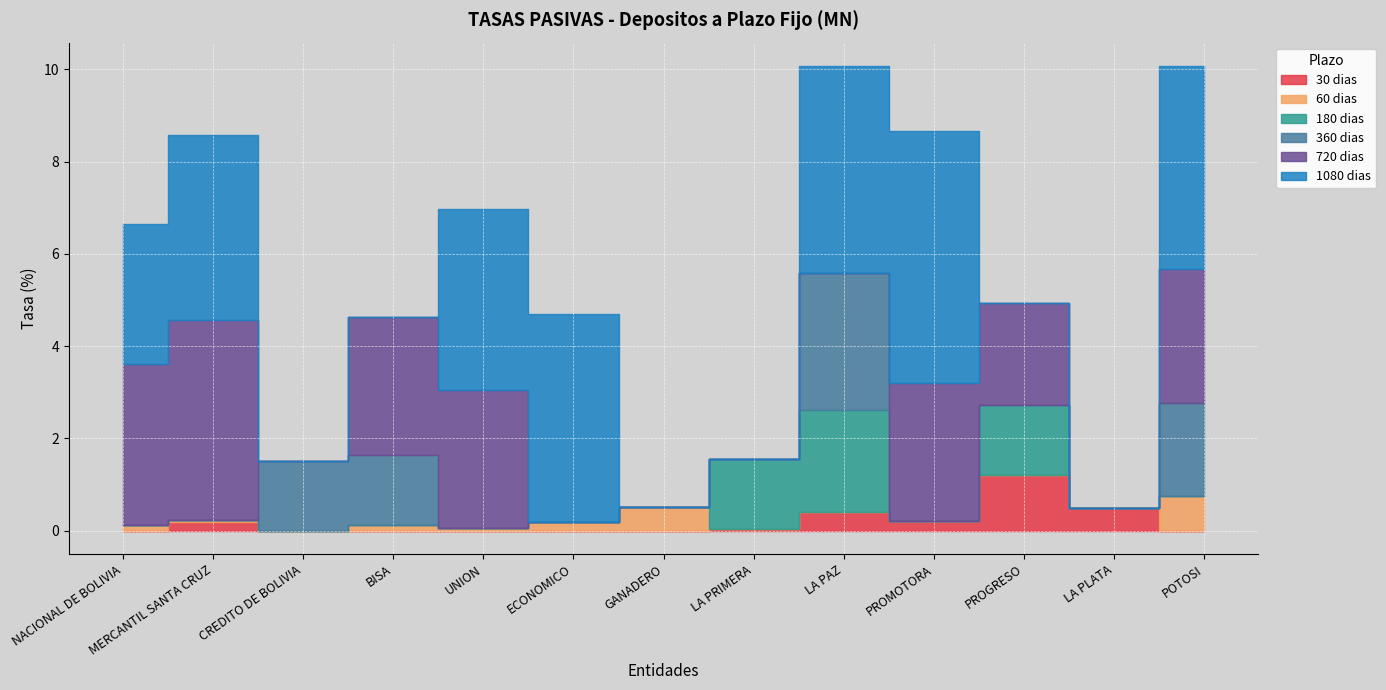

True or false: 180 dias has more than 0 points higher than both neighbors.

True